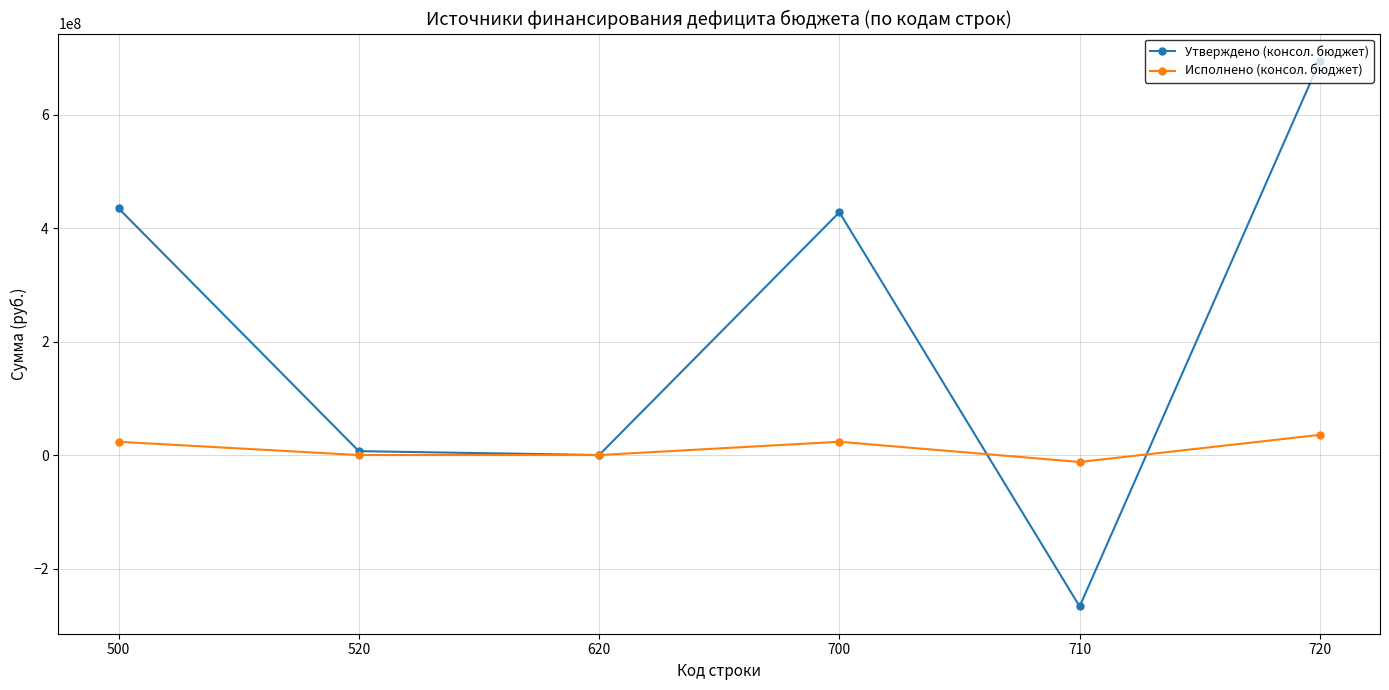

Which series has the largest total across all categories?

Утверждено (консол. бюджет)